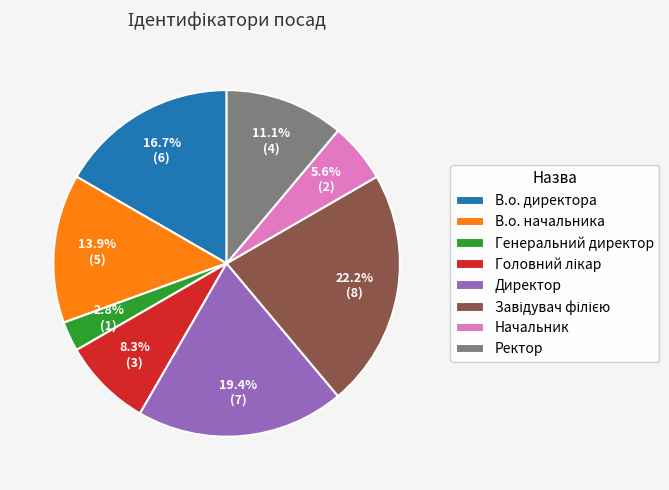

Does В.о. начальника represent more than half of the total?

No